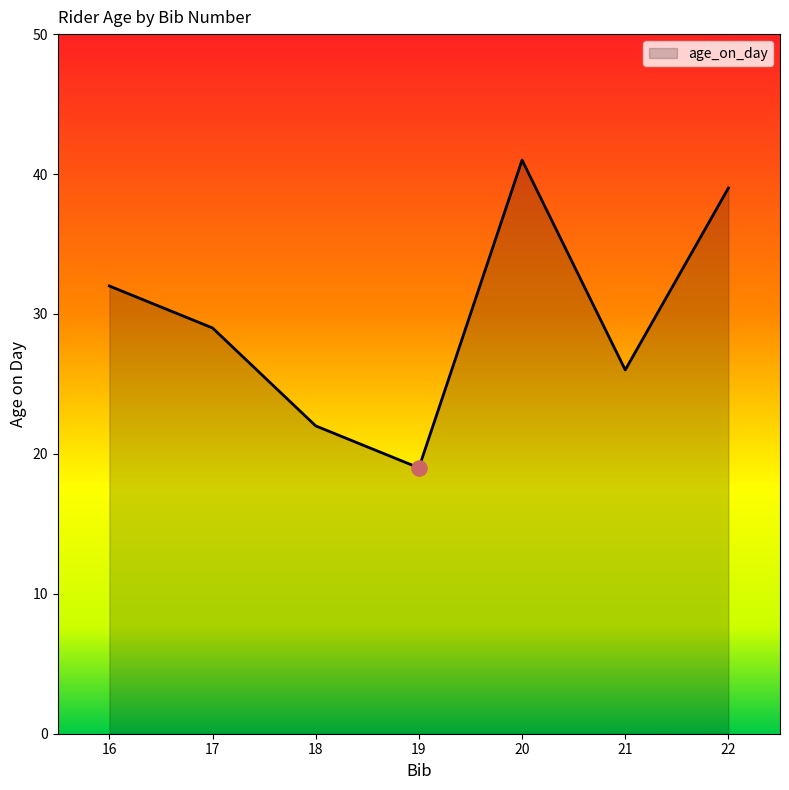

Approximately how many times larger is the value at 19 compared to 18?

0.9